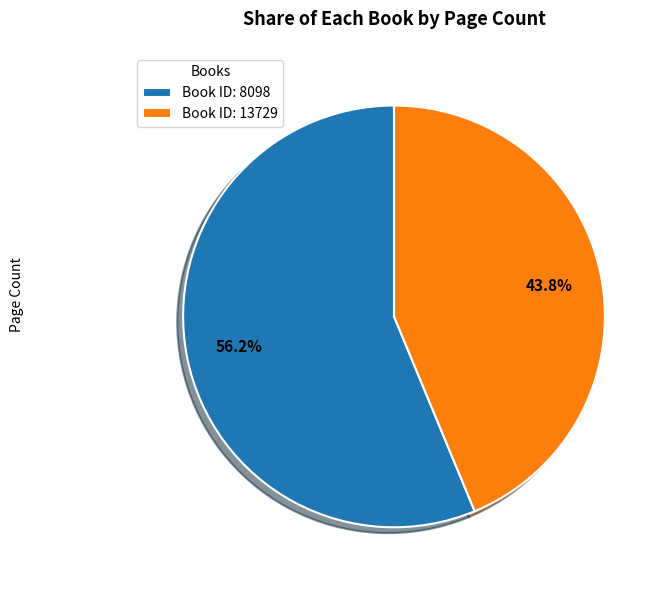

Which slice represents more than half of the pie?

Book ID: 8098